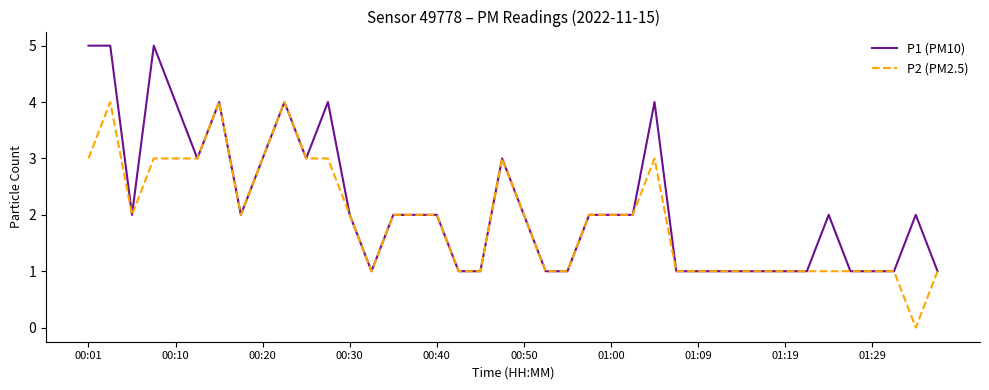

What is the difference between the maximum and minimum values in the P1 (PM10) series?

4